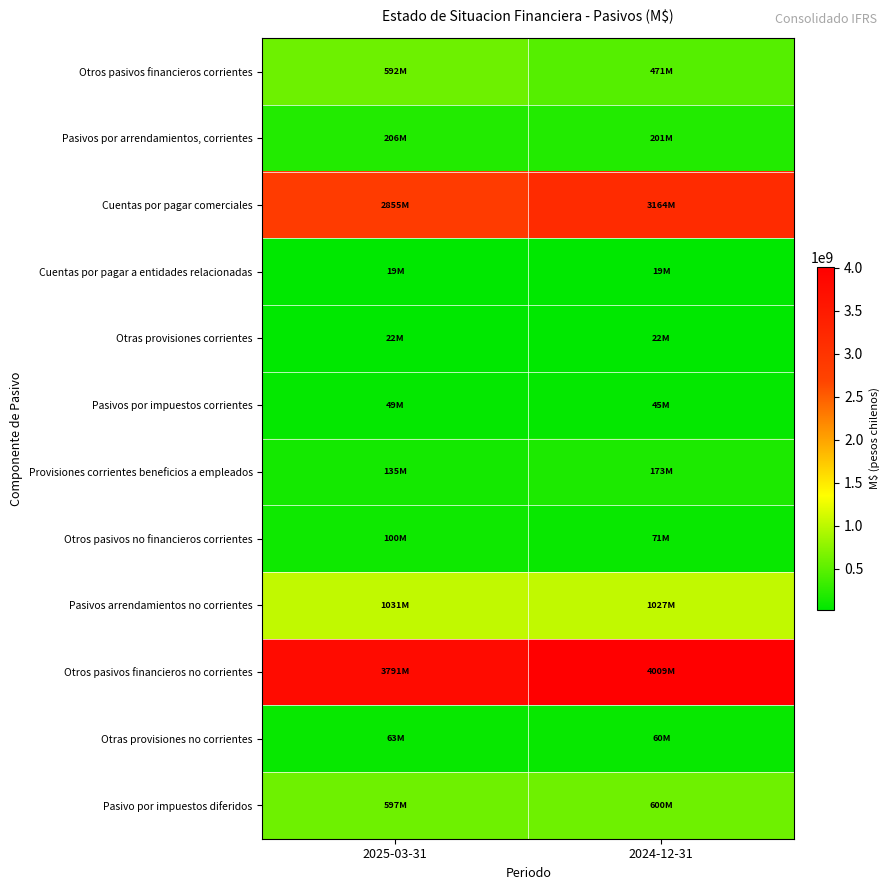

At which category is the sum across all series the highest?

2024-12-31